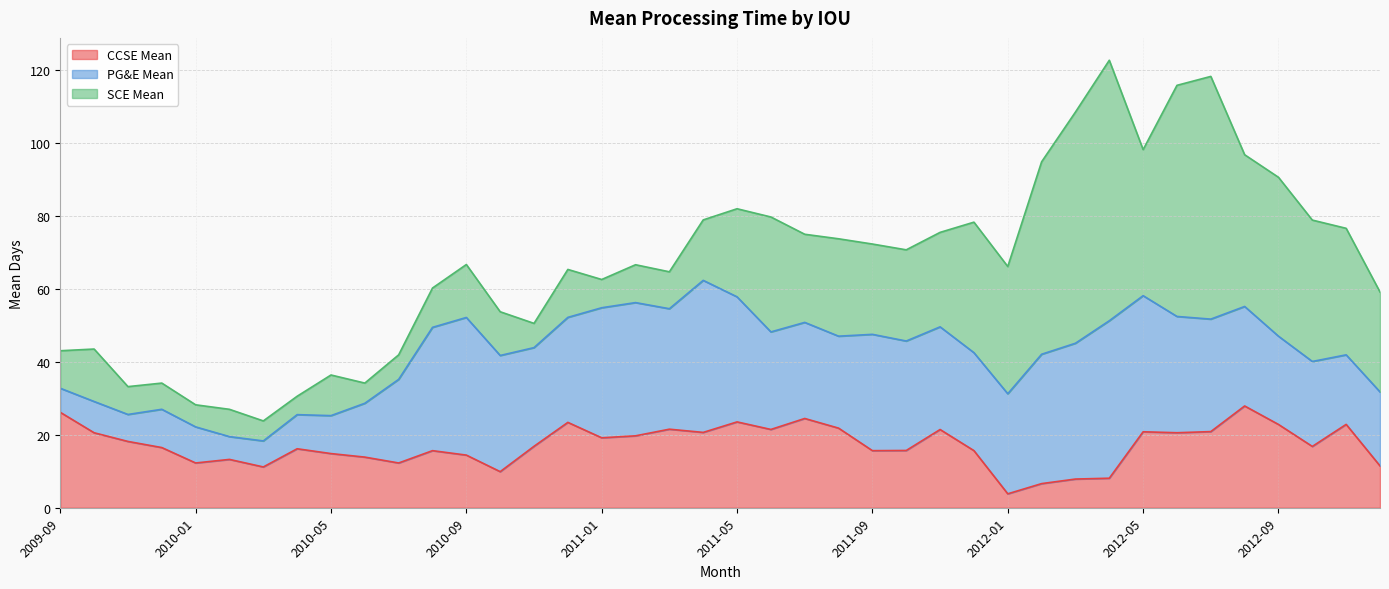

Rank the series at 2012-05 from highest to lowest value.

SCE Mean, PG&E Mean, CCSE Mean